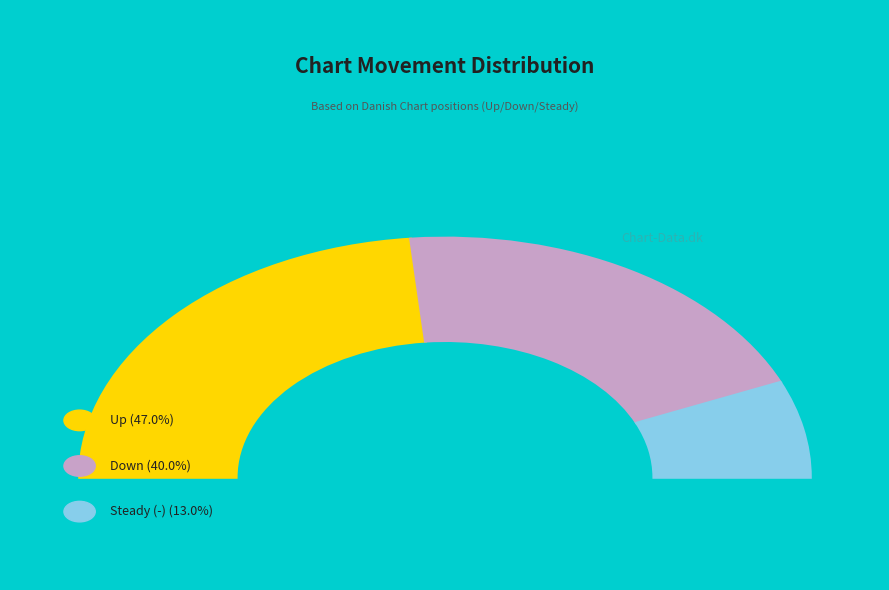

Rank the categories by value from lowest to highest.

-, down, up